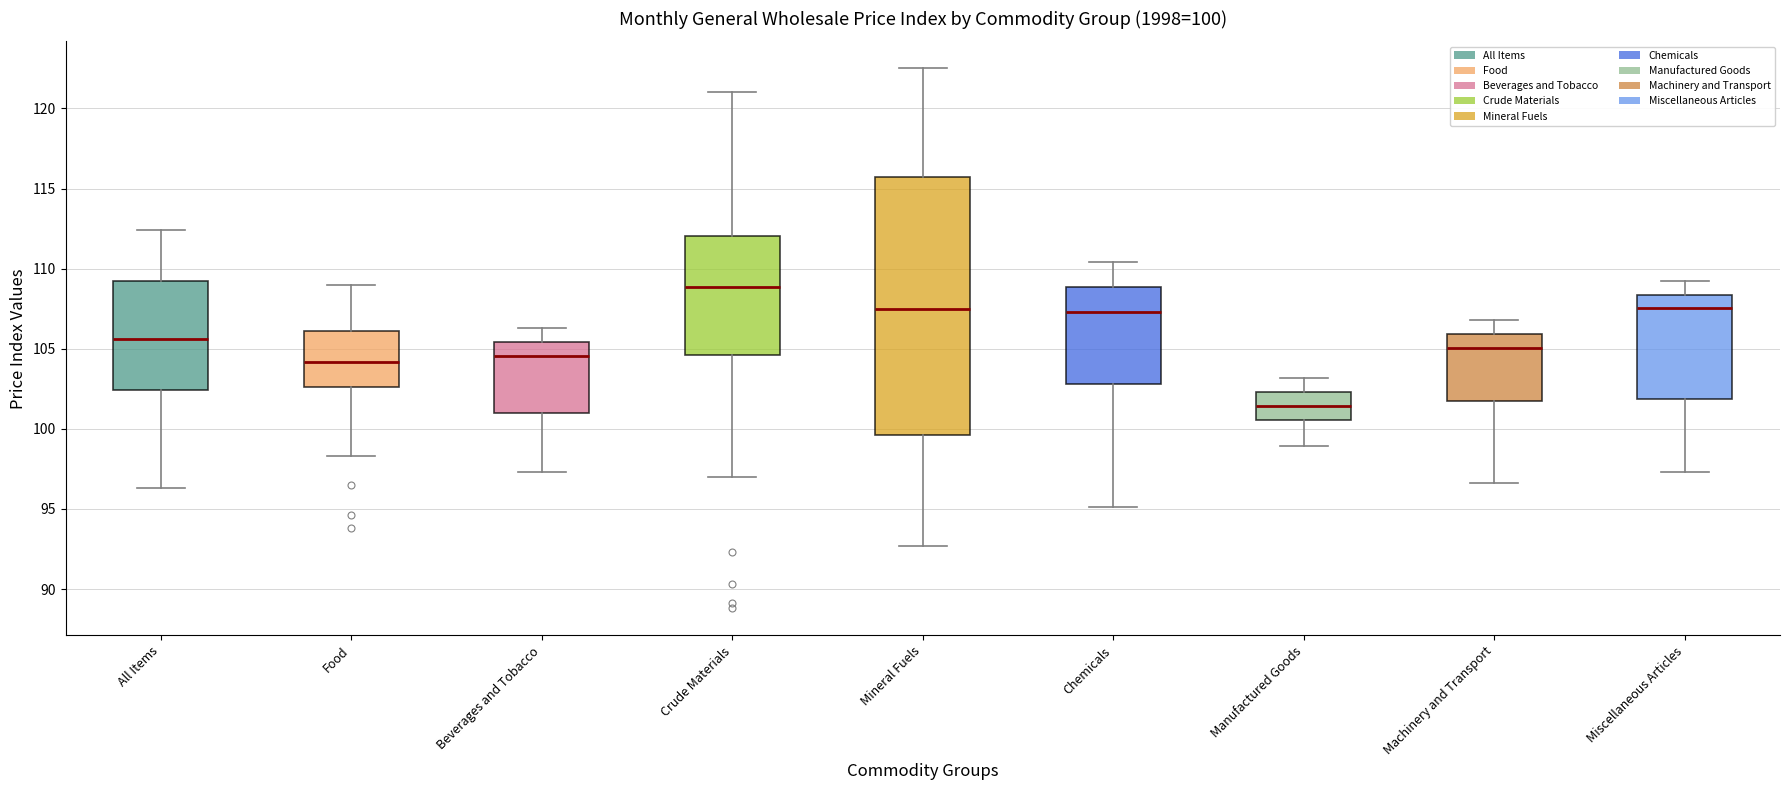

Comparing the boxes themselves (not the whiskers), which one is the tallest?

Mineral Fuels